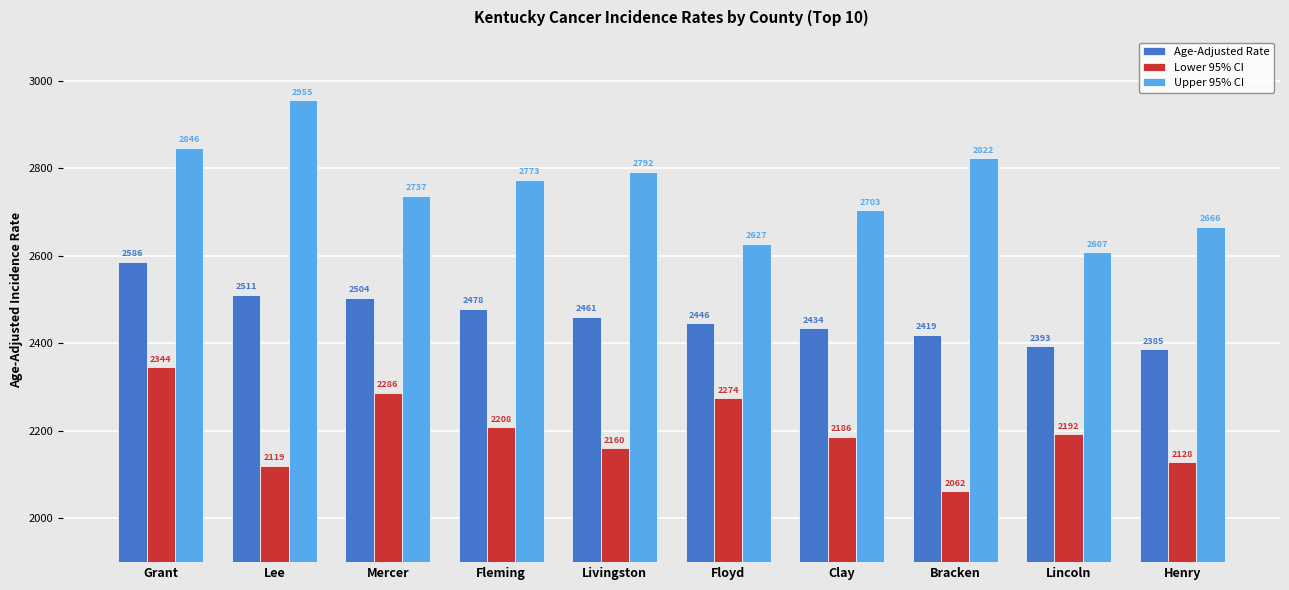

What is the label of the 3rd bar from the right?

Bracken